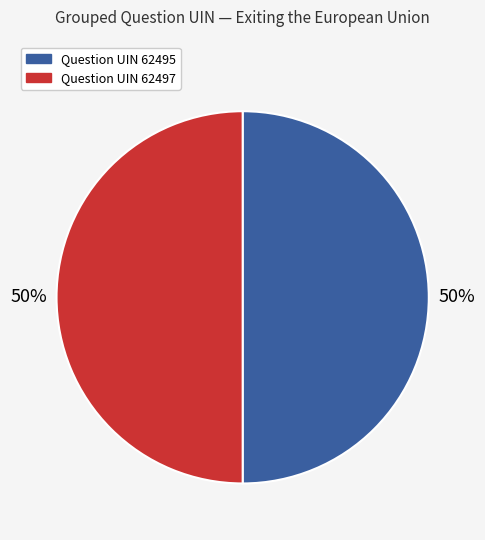

To the nearest percent, what is the average slice percentage?

50%